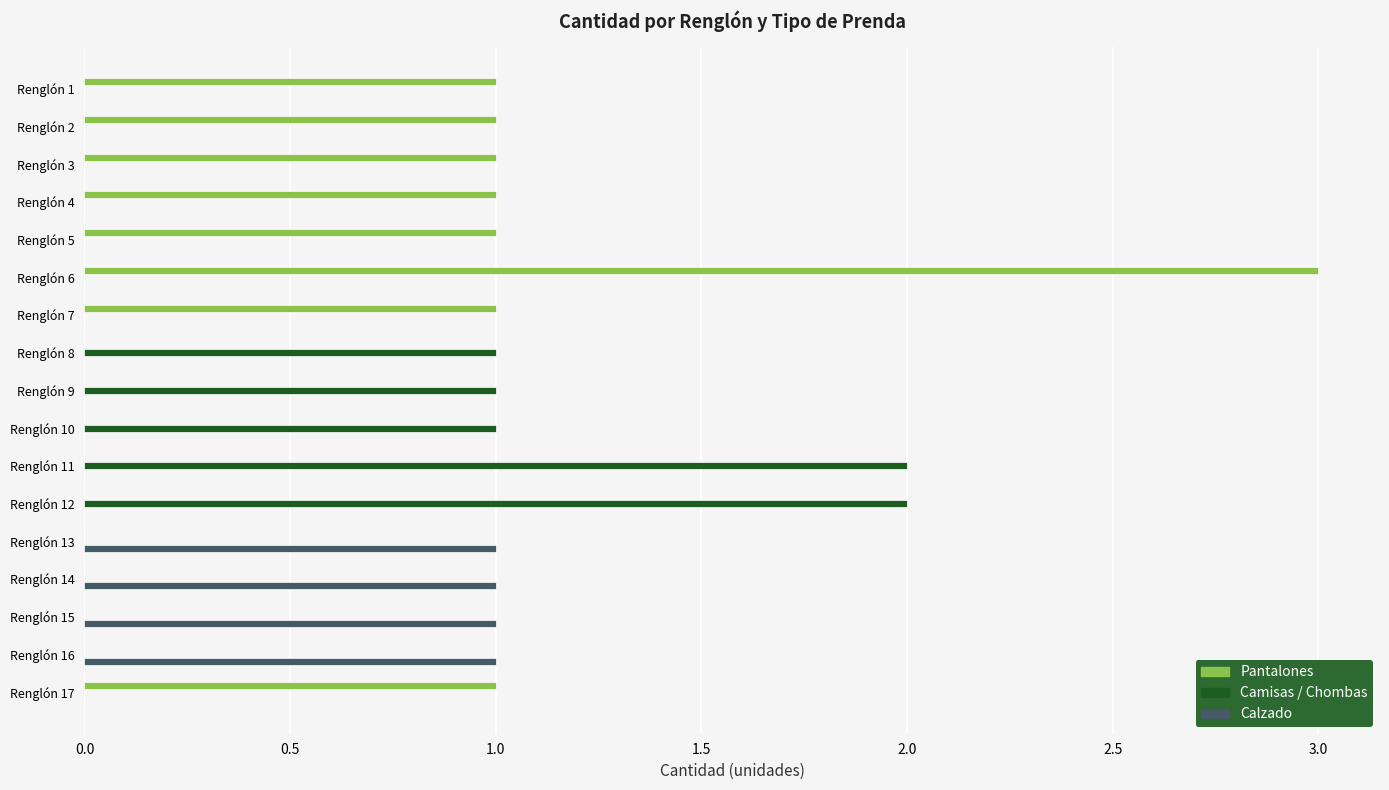

What is the maximum value for Pantalones?

3